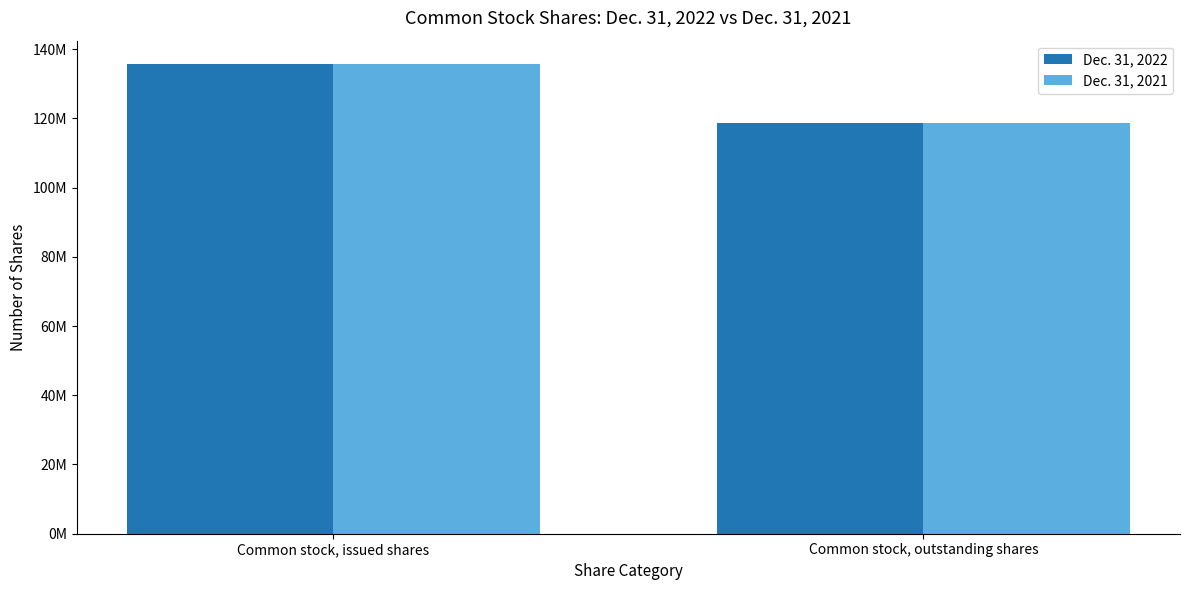

What position from the right is Common stock, outstanding shares?

1